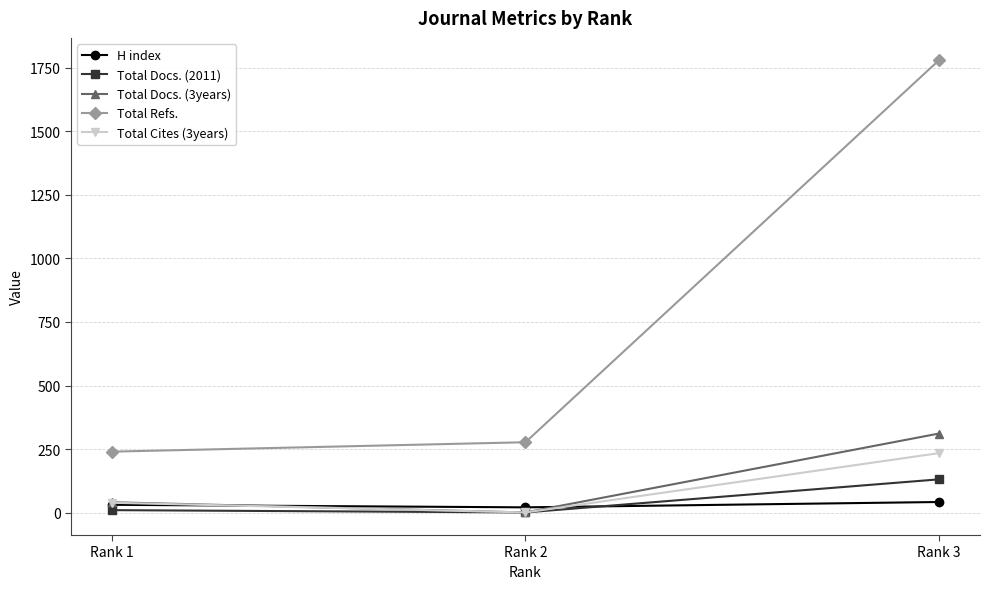

Which category has the highest value across all series?

Rank 3